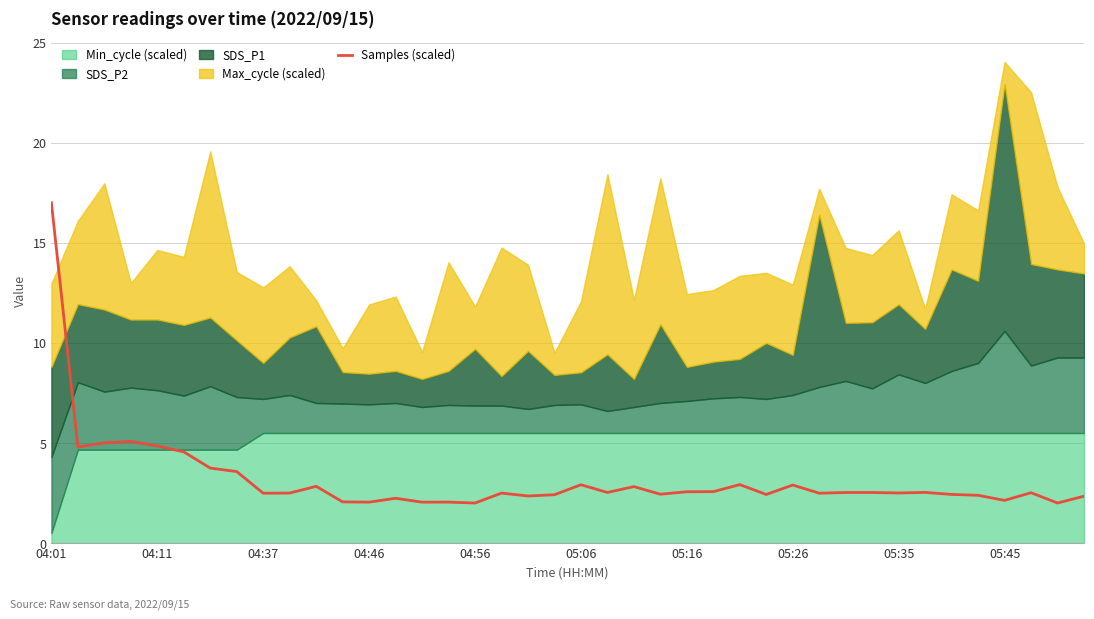

Reading left to right, transcribe all the data shown in this chart.

17.0	4.8	5.0	5.1	4.9	4.6	3.7	3.6	2.5	2.5	2.8	2.1	2.0	2.2	2.0	2.0	2.0	2.5	2.4	2.4	2.9	2.5	2.8	2.4	2.6	2.6	2.9	2.4	2.9	2.5	2.5	2.5	2.5	2.5	2.4	2.4	2.1	2.5	2.0	2.3